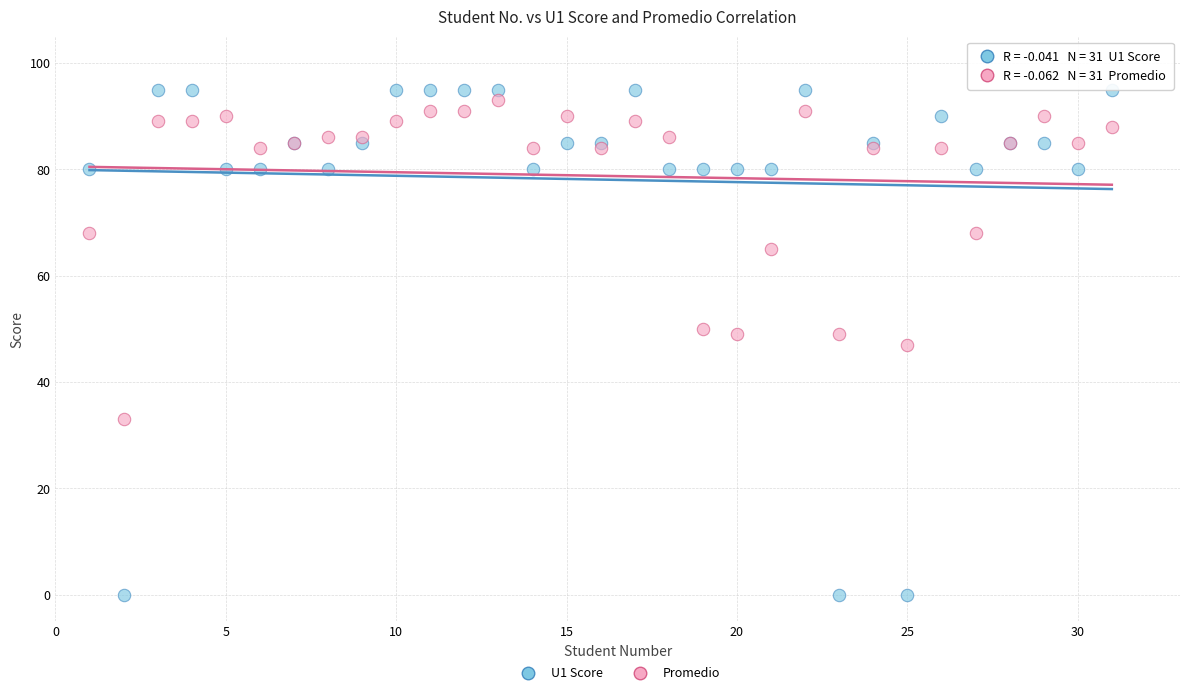

Which series reaches the maximum Y coordinate?

U1 Score